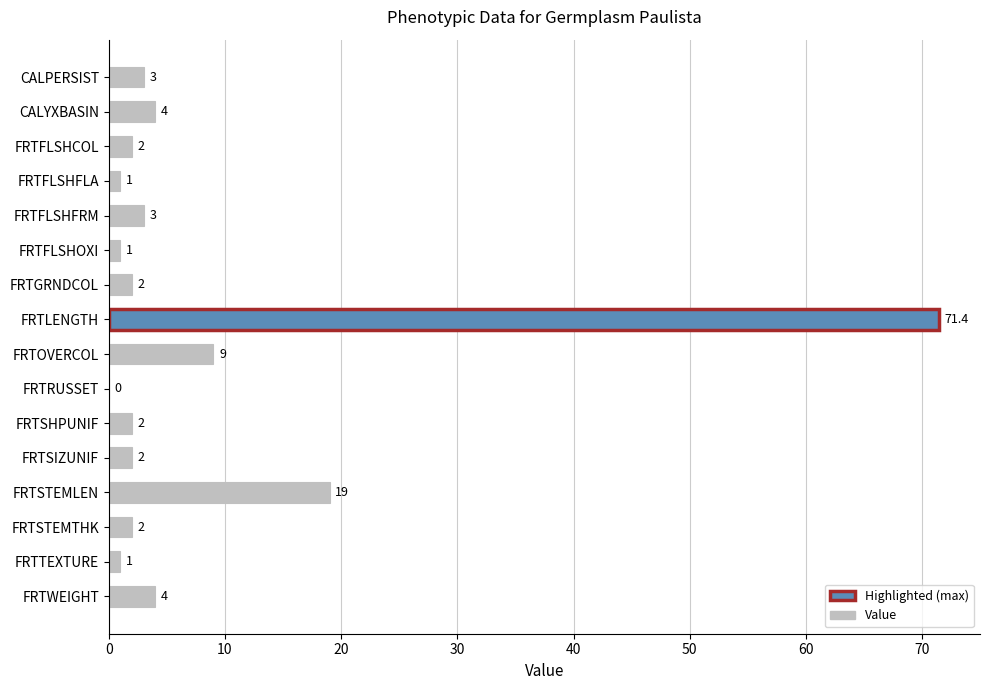

The chart shows a value of 3.0 at CALPERSIST. True or false?

True